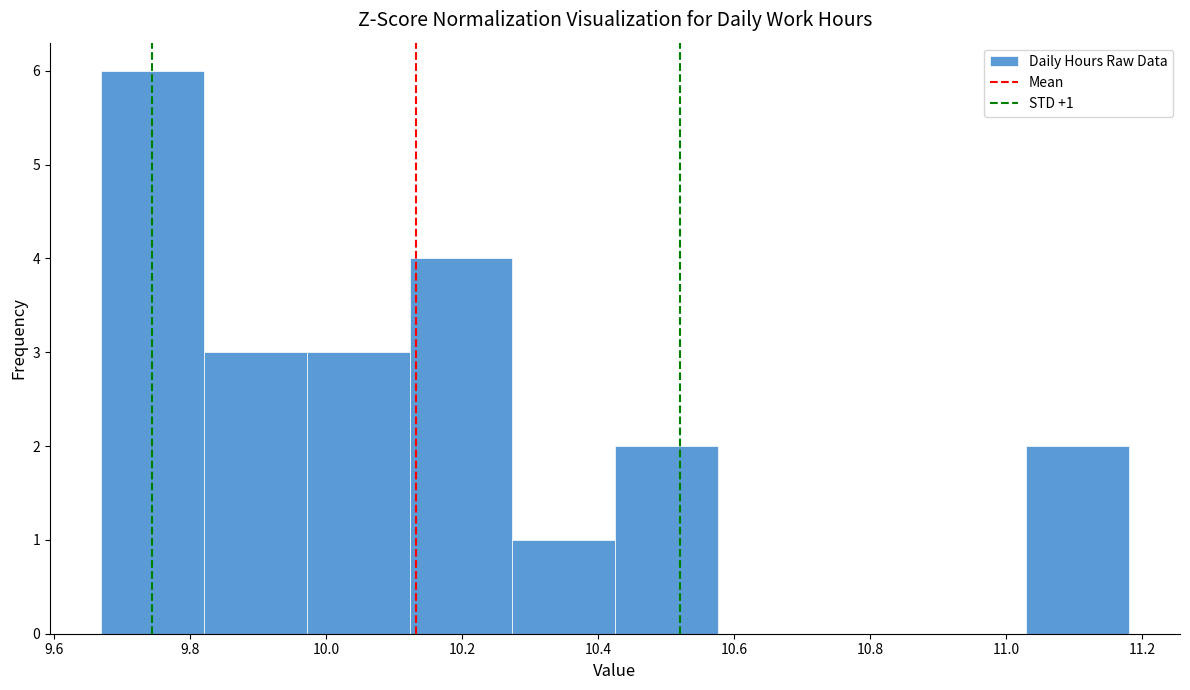

Which range on the x-axis has the tallest bar?

9.68 to 9.82